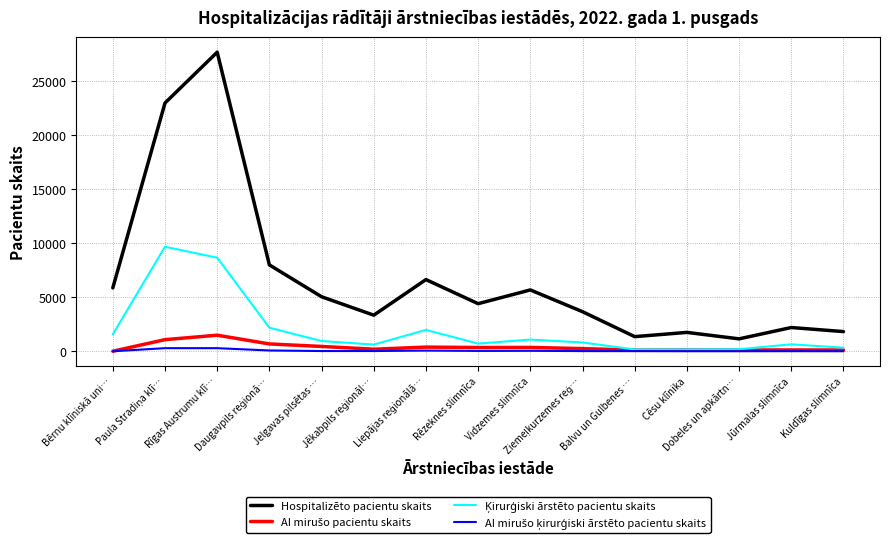

What is the greatest value displayed?

27696